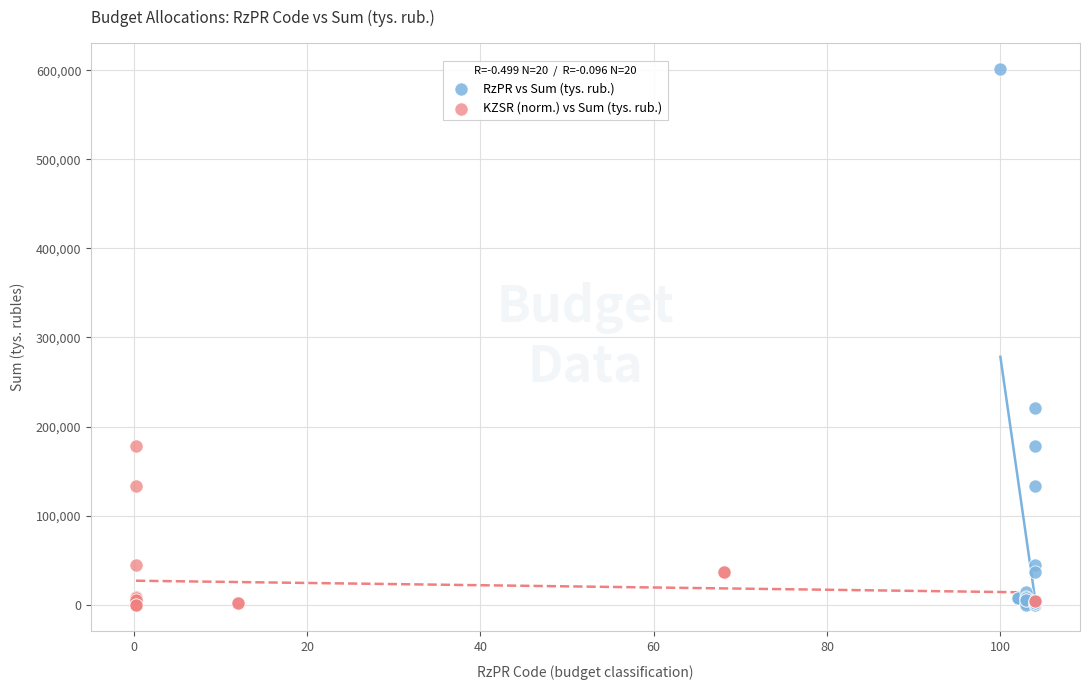

What are all the series names shown in the legend?

RzPR vs Sum (tys. rub.), KZSR (norm.) vs Sum (tys. rub.)